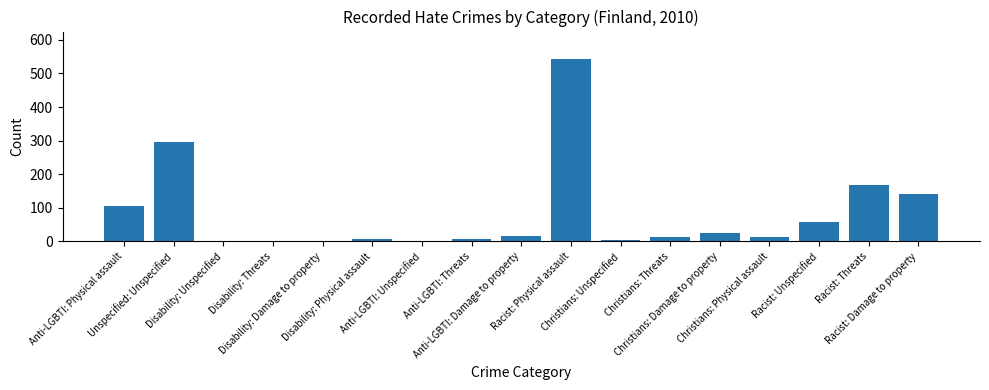

What is the maximum value shown in the chart?

543